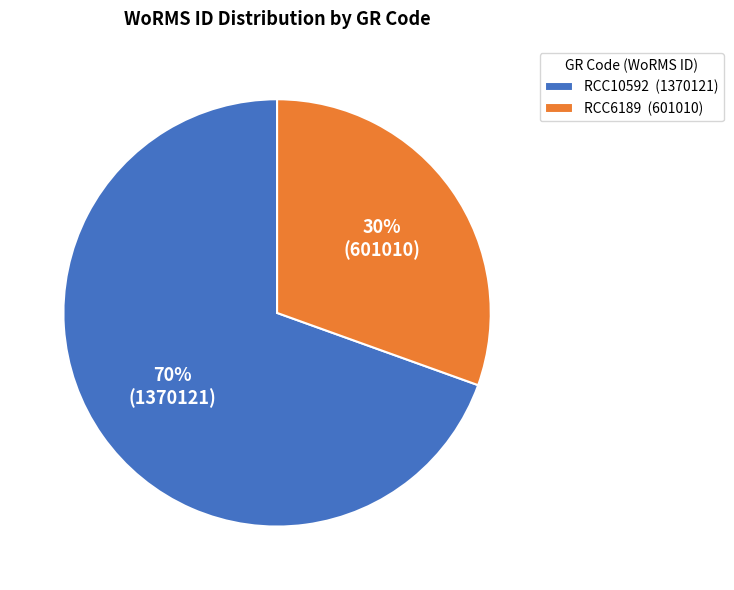

How many segments does this pie chart have?

2